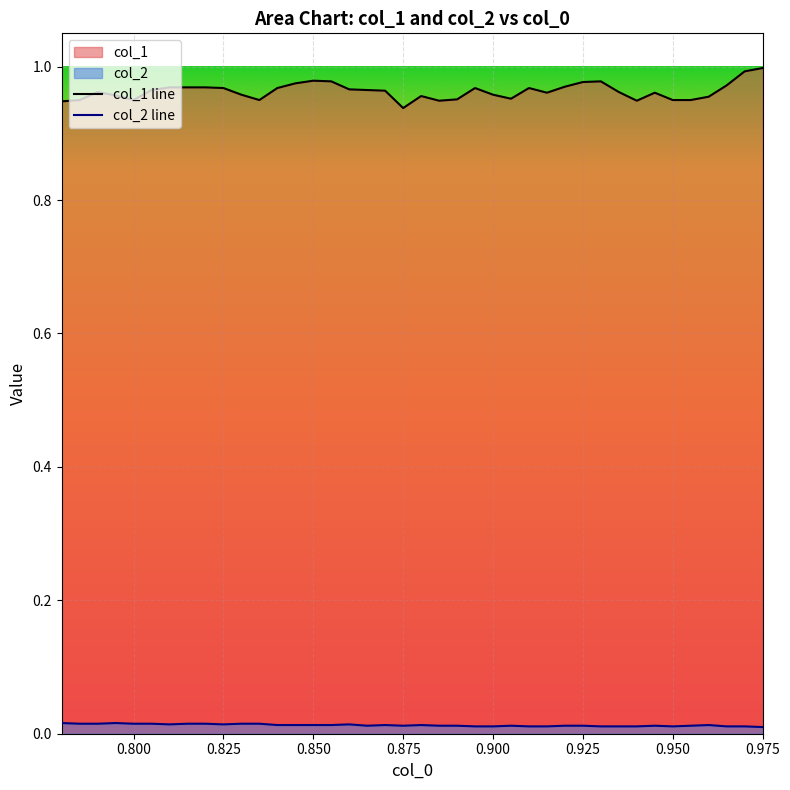

True or false: col_2 line and col_1 line cross at least once.

False